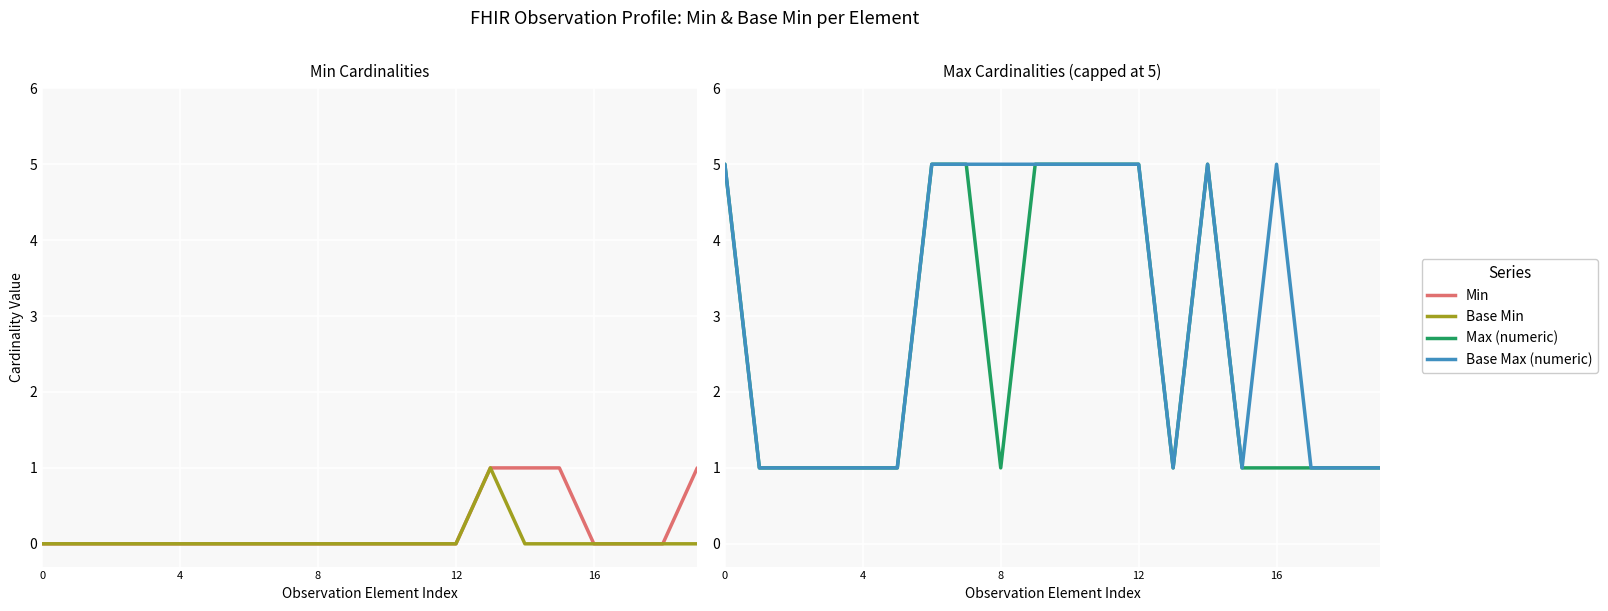

Where is the first local maximum for Max (numeric)?

14